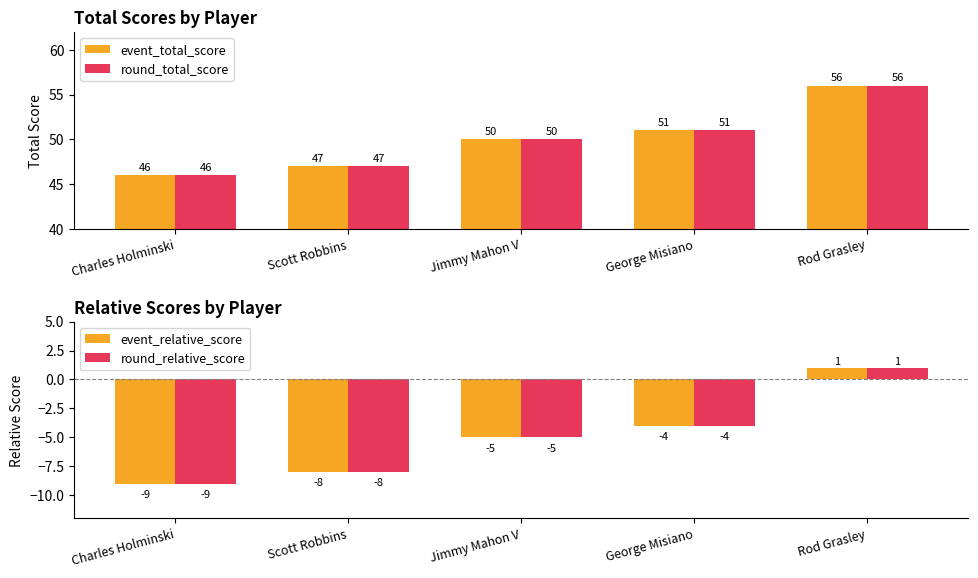

At which category does the chart reach its minimum across all series?

Charles Holminski